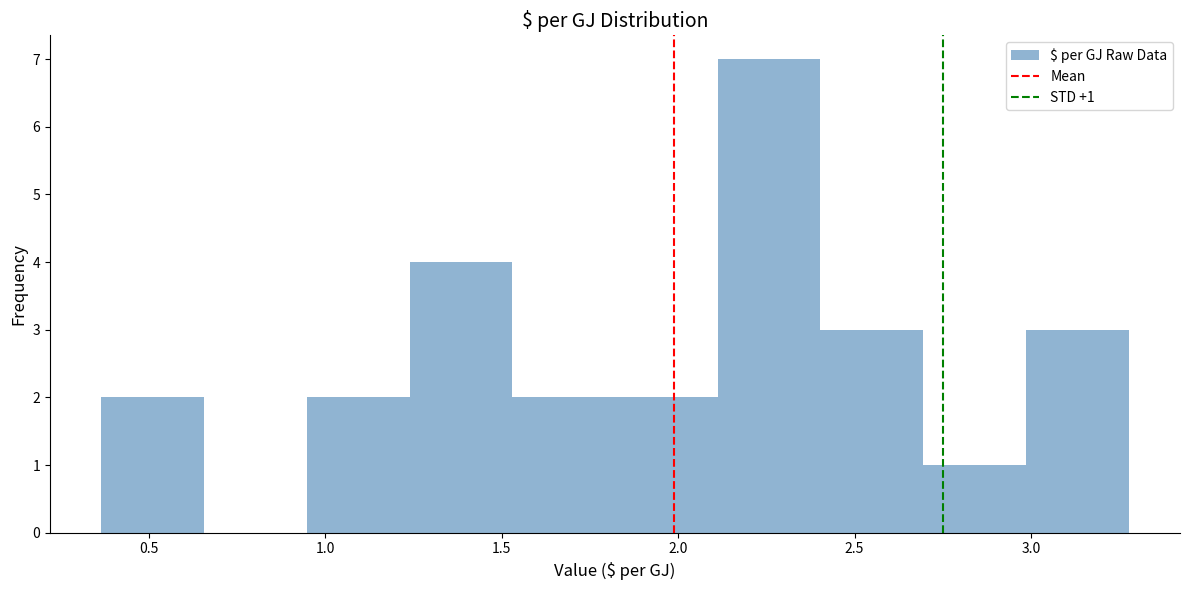

Over which range of the x-axis is the bar tallest?

2.10 to 2.40